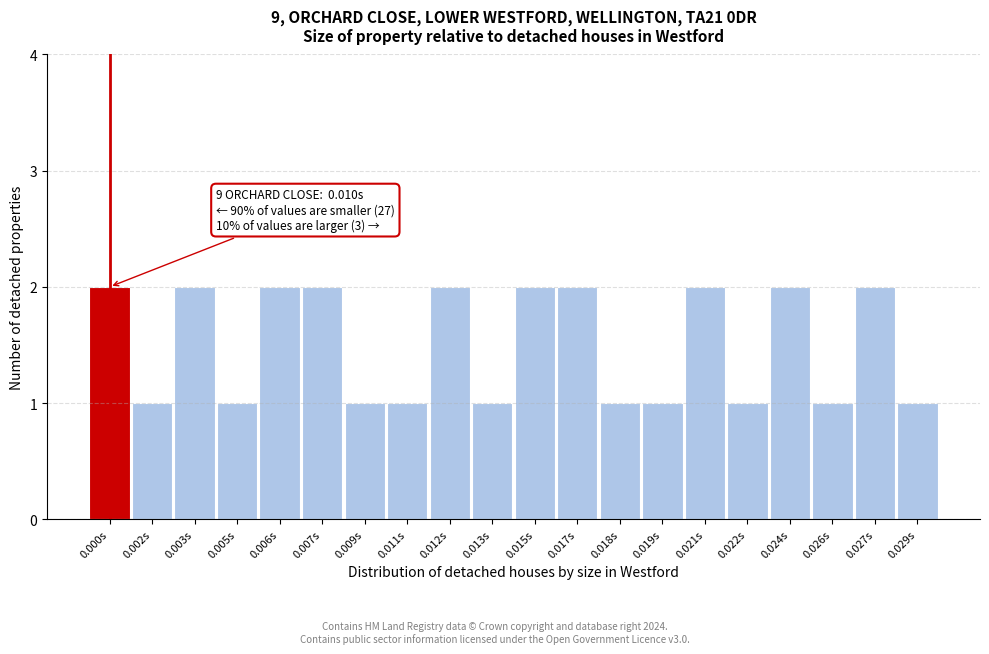

Reading left to right, list all the values displayed in this chart.

2	1	2	1	2	2	1	1	2	1	2	2	1	1	2	1	2	1	2	1